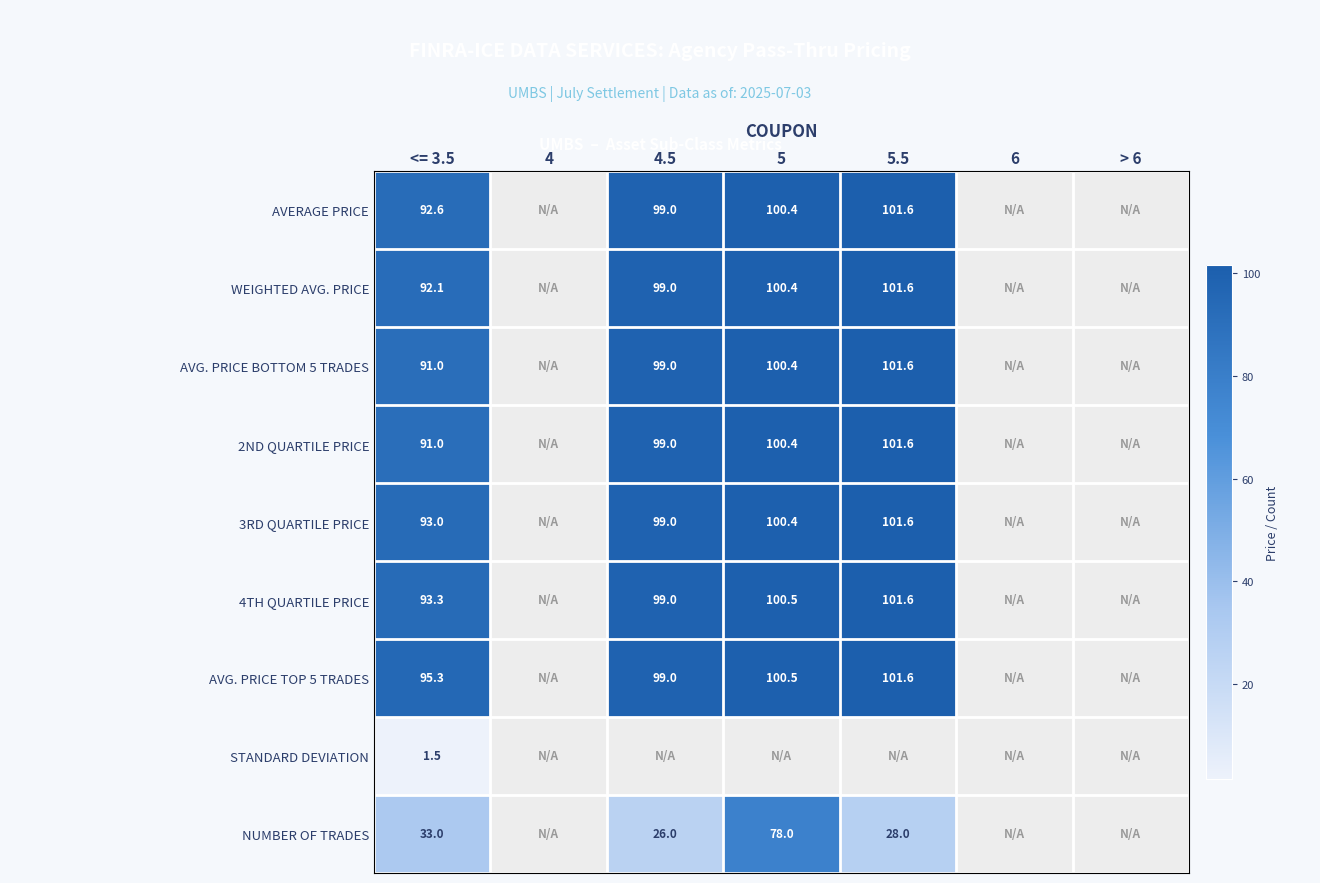

True or false: AVG. PRICE TOP 5 TRADES has a value of 142.3 at <= 3.5.

False